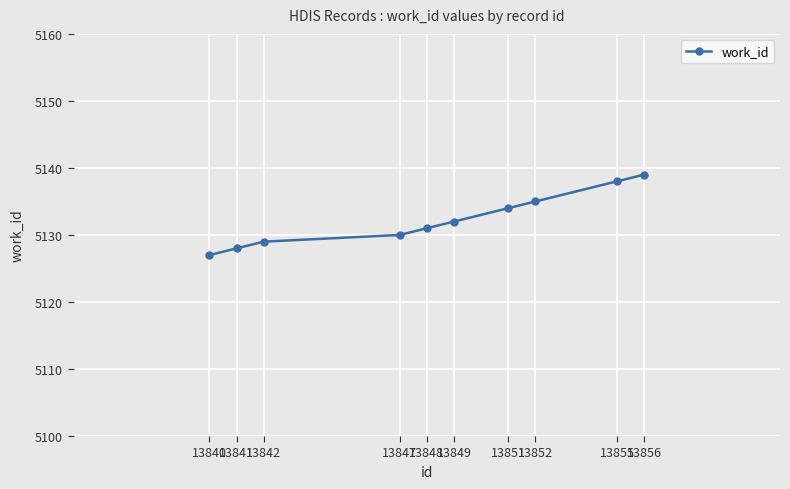

Read the value at 13848, to the nearest 10.

5130